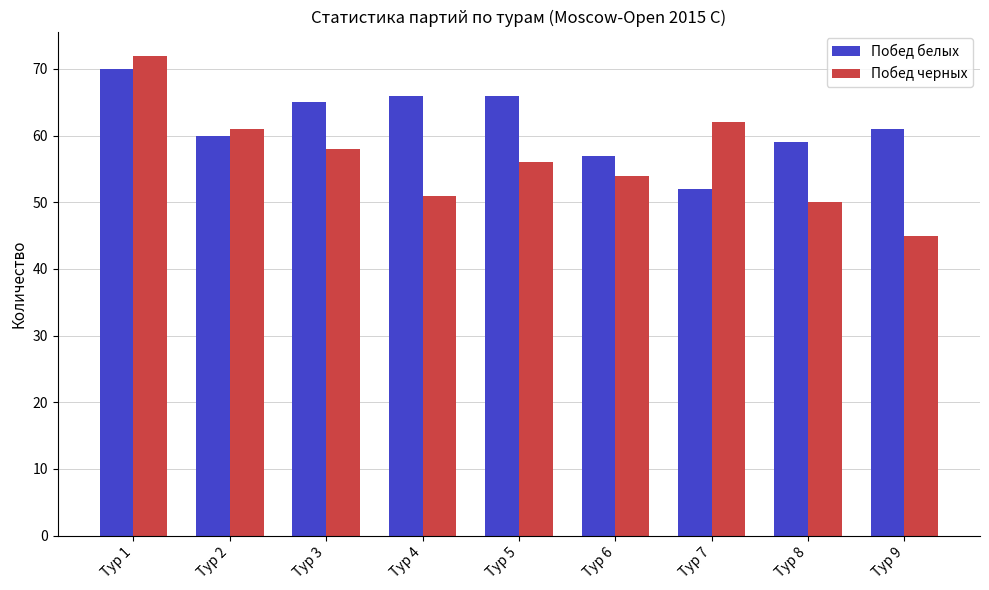

Reading right to left, transcribe all the data shown in this chart.

Побед белых: Тур 9=61	Тур 8=59	Тур 7=52	Тур 6=57	Тур 5=66	Тур 4=66	Тур 3=65	Тур 2=60	Тур 1=70
Побед черных: Тур 9=45	Тур 8=50	Тур 7=62	Тур 6=54	Тур 5=56	Тур 4=51	Тур 3=58	Тур 2=61	Тур 1=72